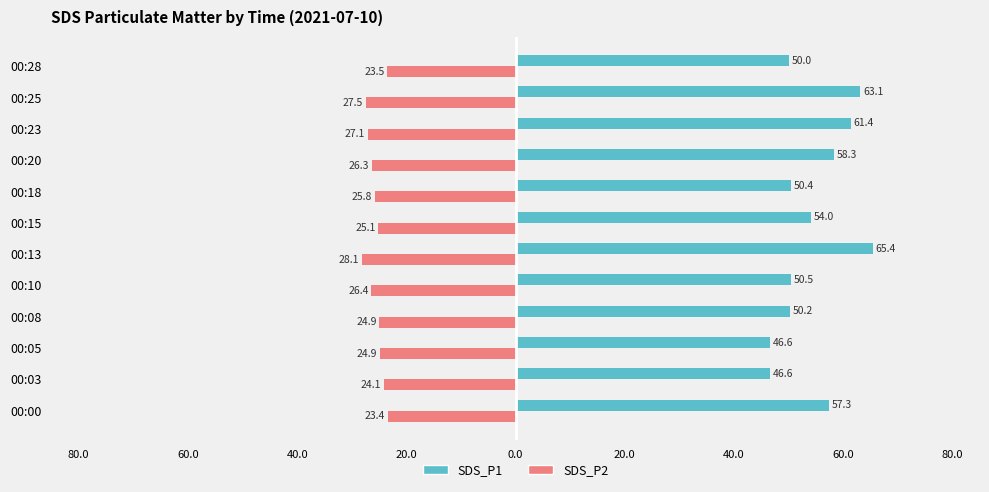

What is the difference between the maximum and minimum values in the SDS_P2 series?

4.7